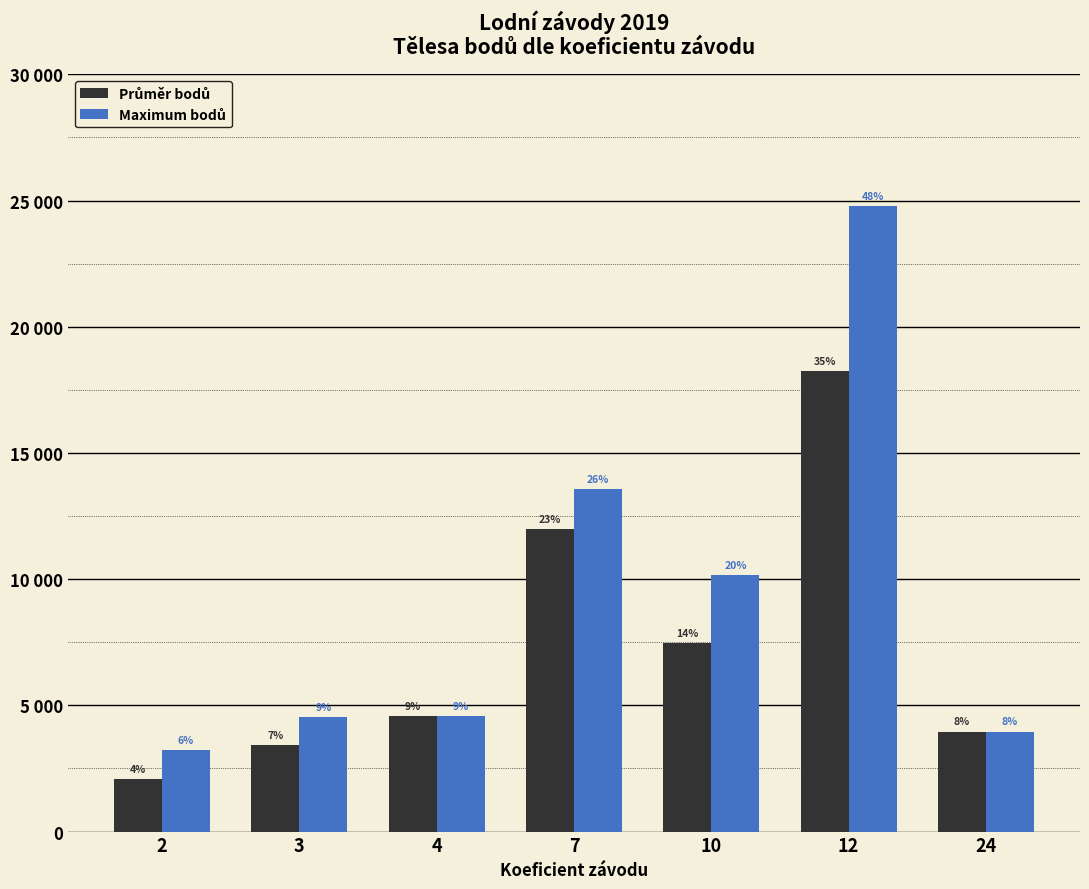

What is the spread (max minus min) of values at 12?

6517.5